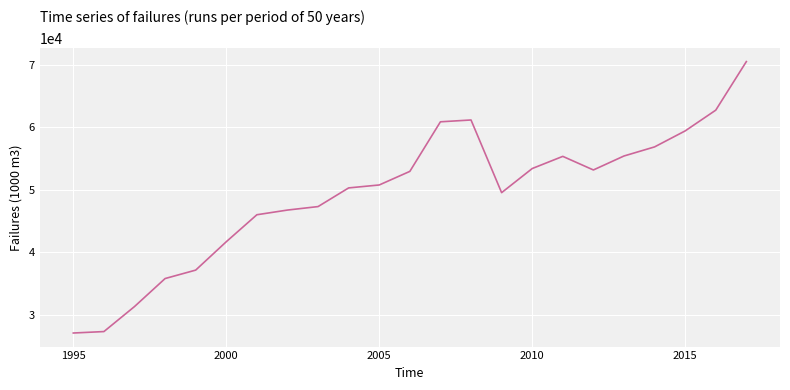

Does the chart have visible grid lines?

Yes